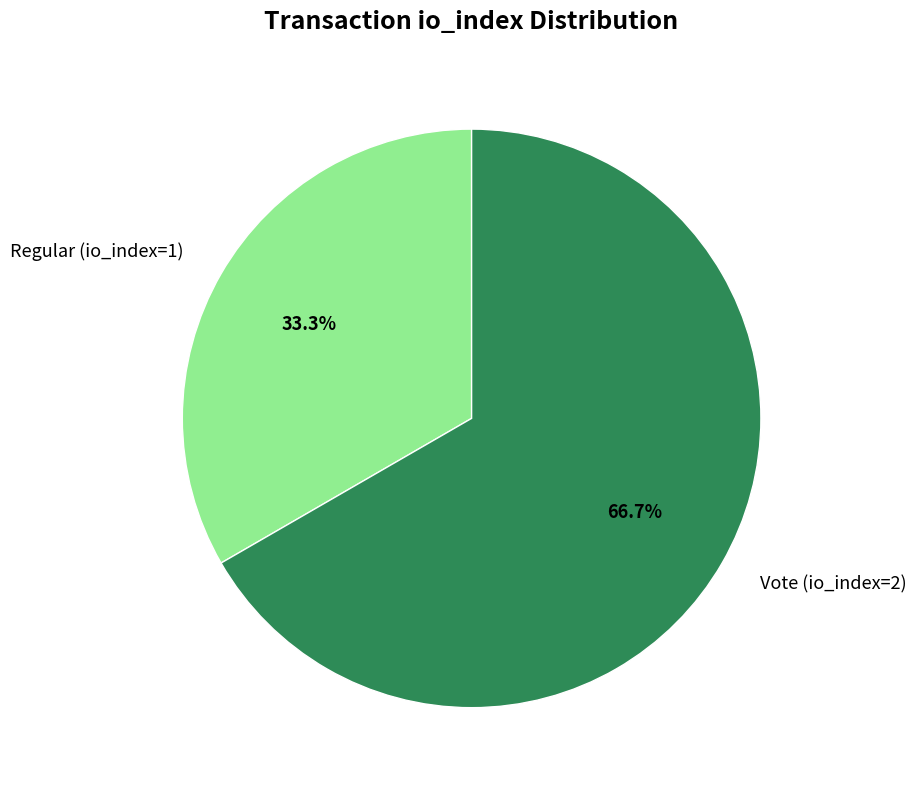

What is the ratio of the value at Regular (io_index=1) to the value at Vote (io_index=2)?

0.5